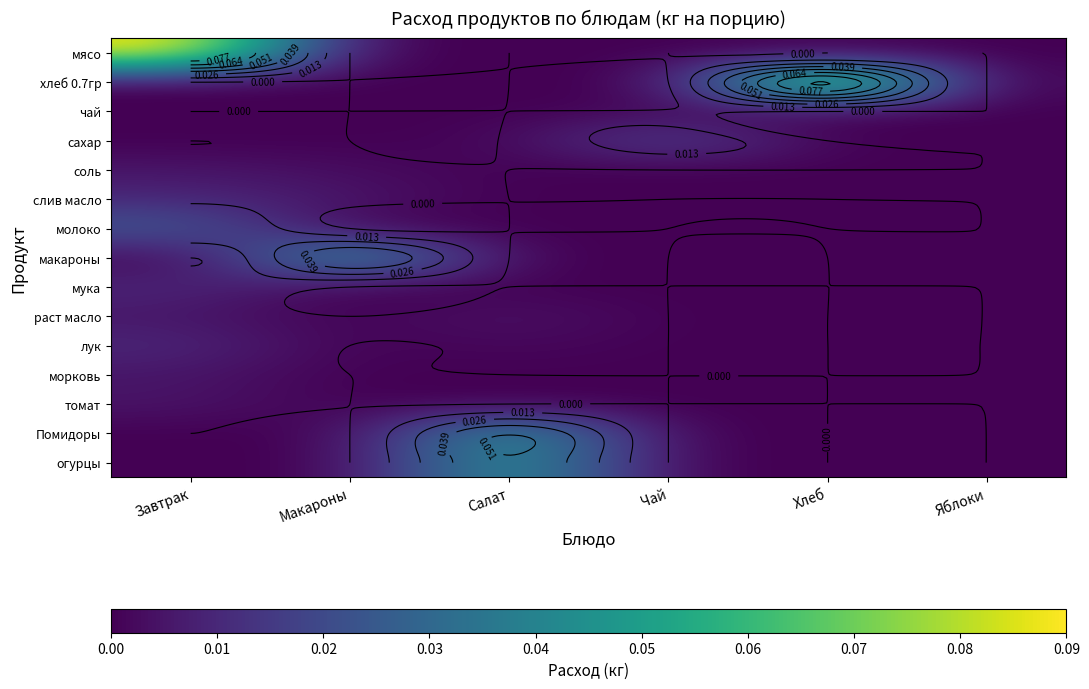

What is the greatest value displayed?

0.1